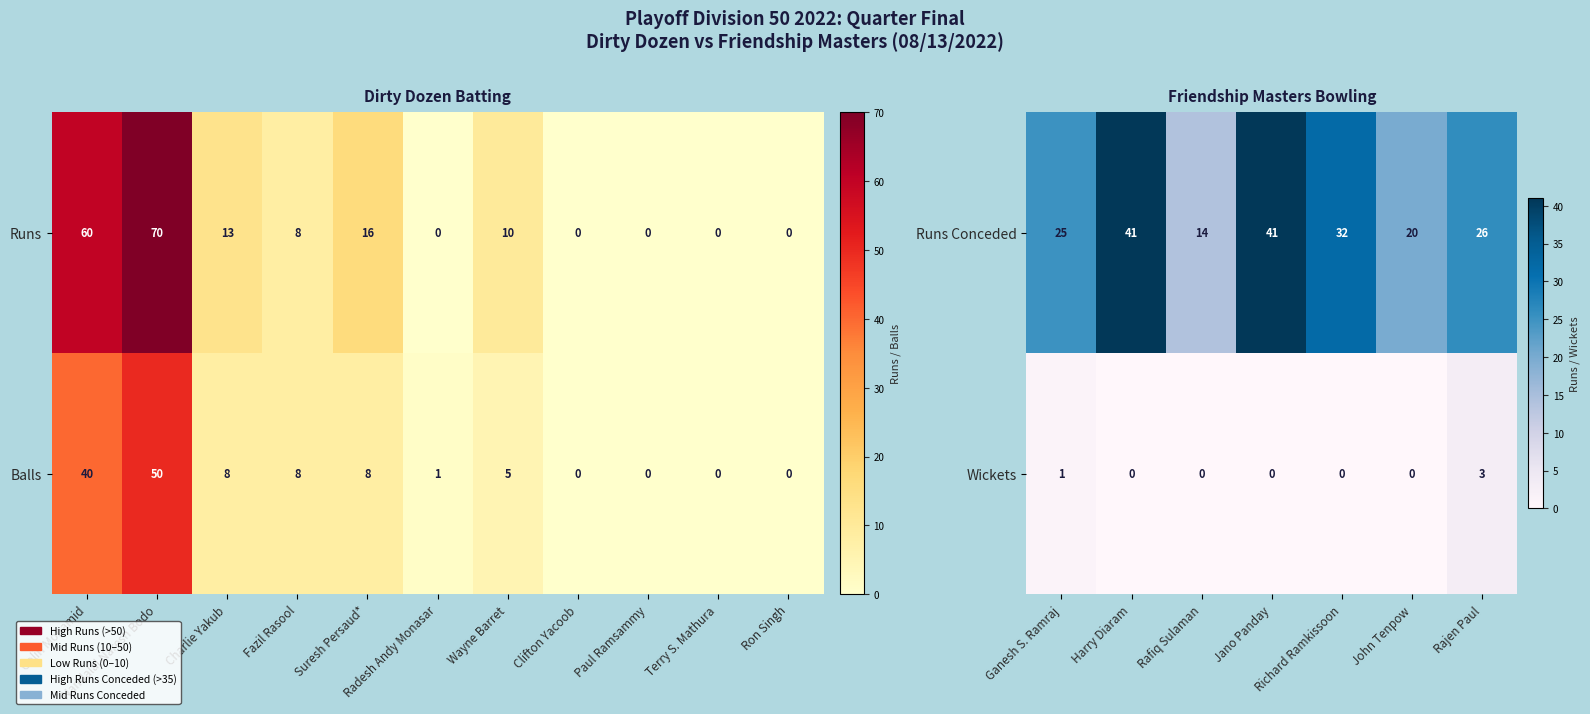

Rank the series by their maximum value, from lowest to highest.

Wickets, Runs Conceded